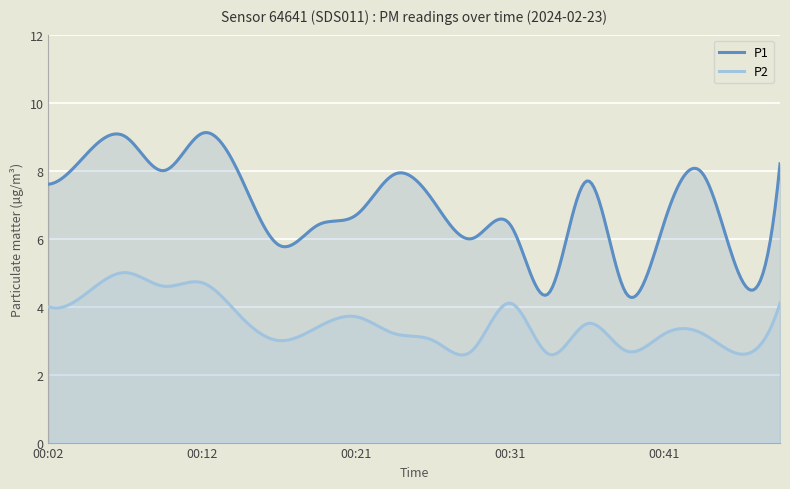

What is the difference between the maximum and minimum values in the P1 series?

4.8